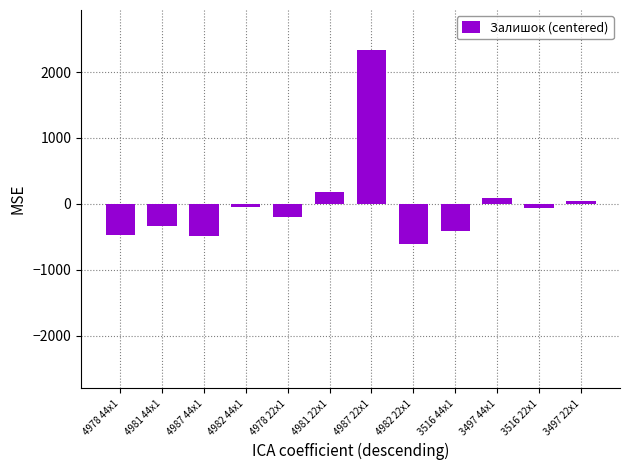

At which category does the chart reach its peak across all series?

4987 22x1